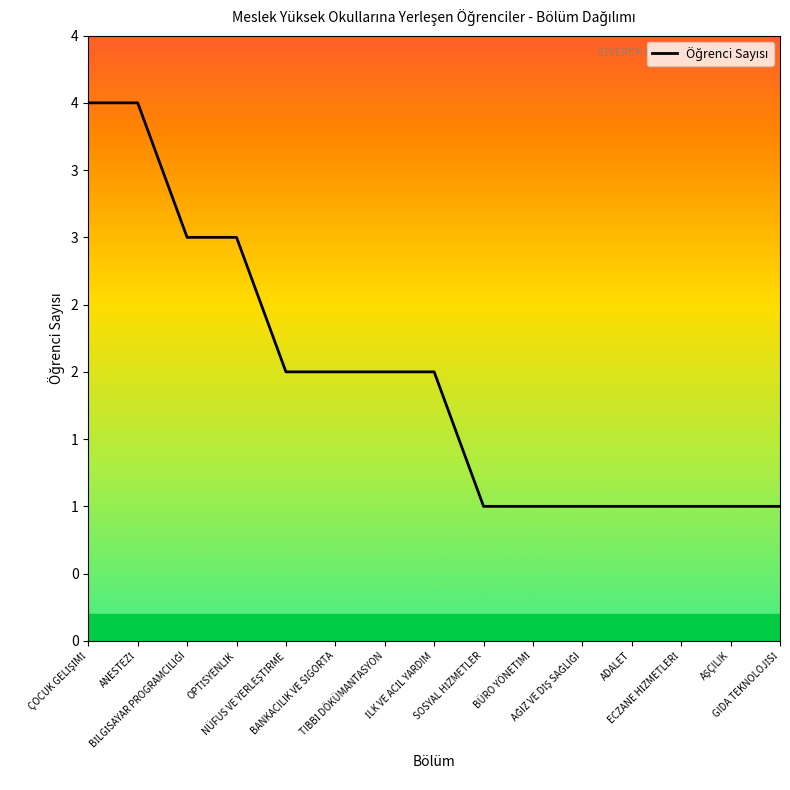

True or false: there are more than 0 points higher than both neighbors.

False